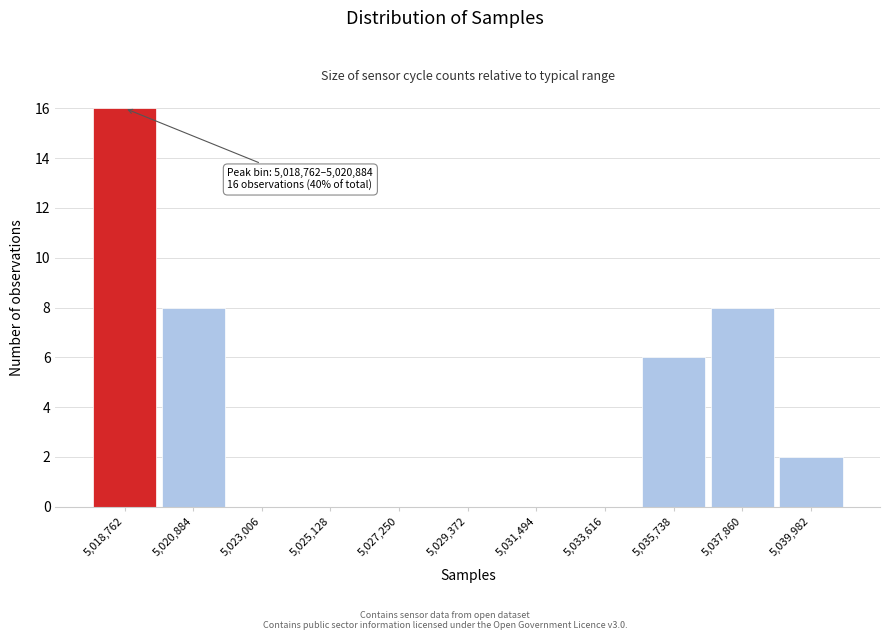

Reading left to right, what are all the values shown in this chart?

5,018,762=16	5,020,884=8	5,023,006=0	5,025,128=0	5,027,250=0	5,029,372=0	5,031,494=0	5,033,616=0	5,035,738=6	5,037,860=8	5,039,982=2